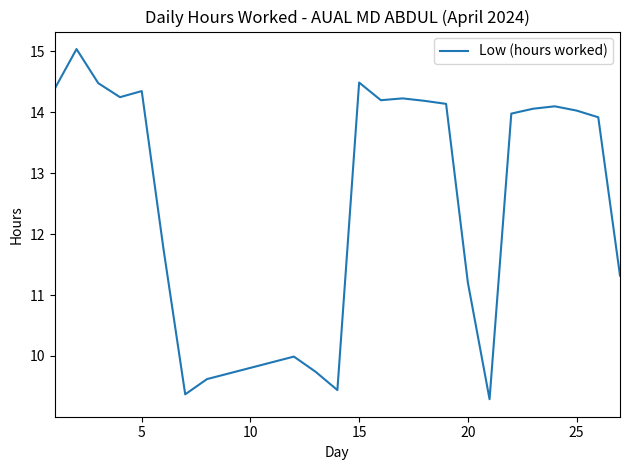

What is the smallest value displayed?

9.3